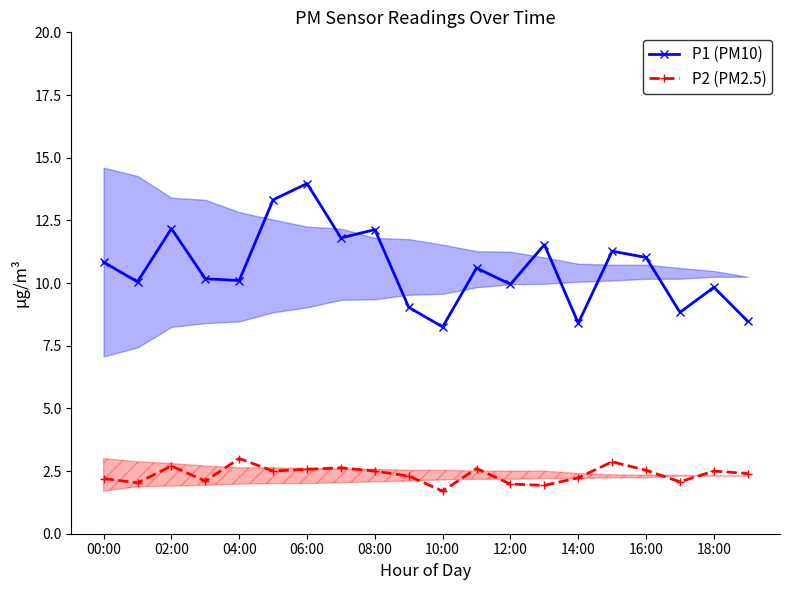

List the series in order of their peak value, lowest first.

P2 (PM2.5), P1 (PM10)